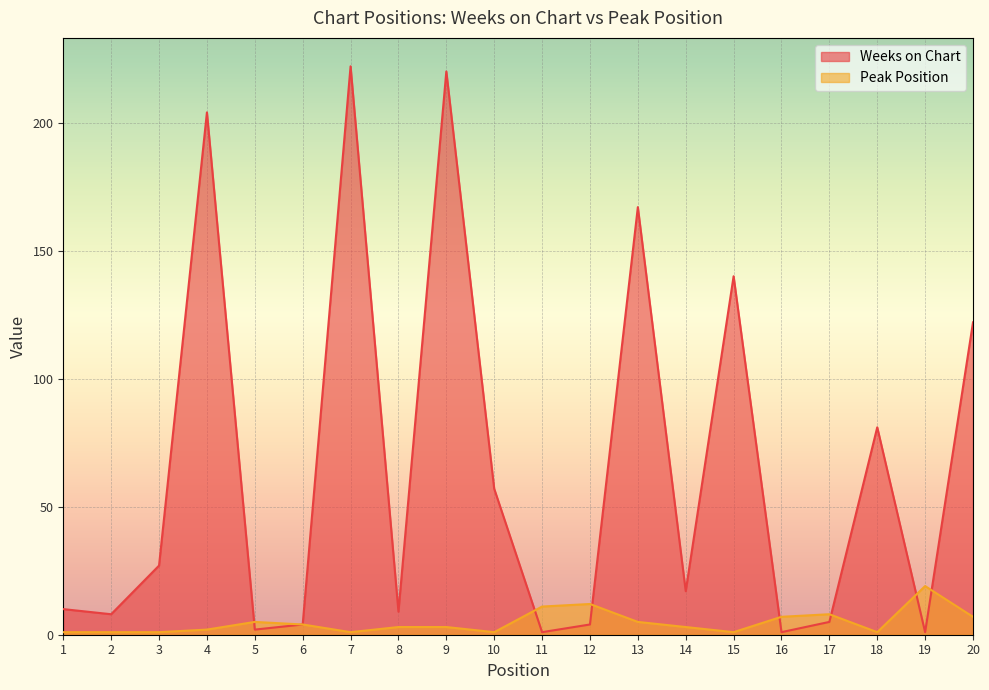

Is it true that Peak Position equals 5 at 5?

True